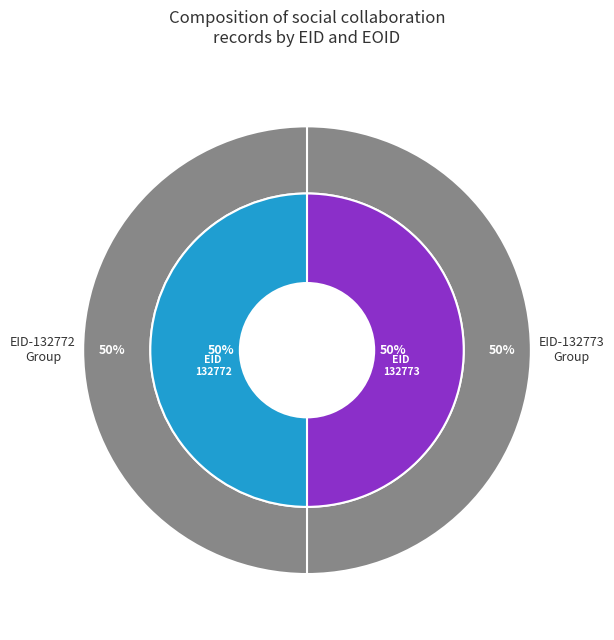

True or false: 132773 accounts for 41% of the total.

False